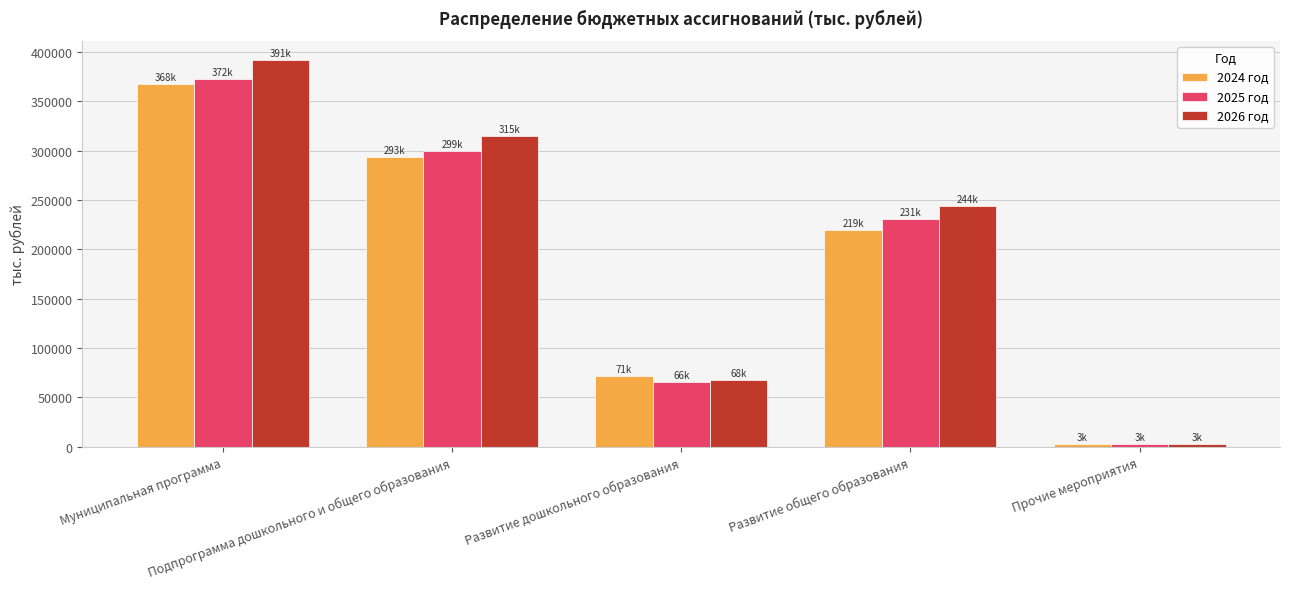

List the labels in order of 2026 год value, largest first.

Муниципальная программа, Подпрограмма дошкольного и общего образования, Развитие общего образования, Развитие дошкольного образования, Прочие мероприятия